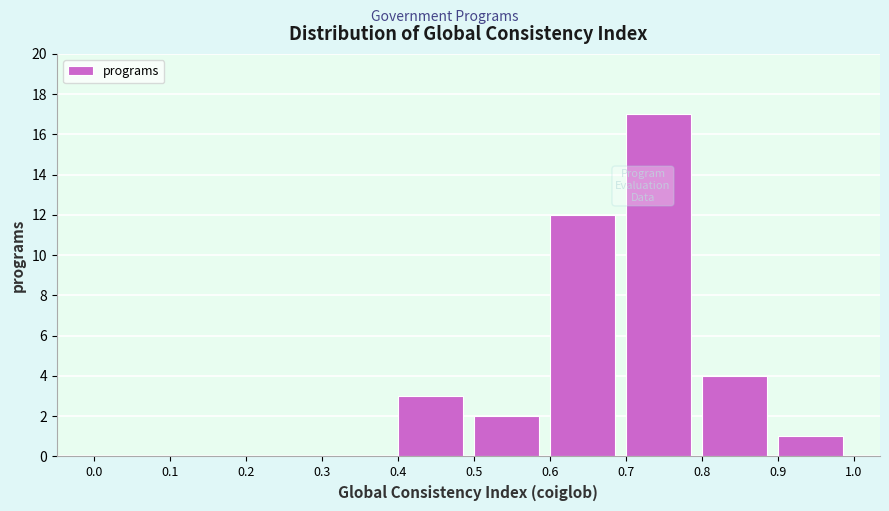

Reading left to right, transcribe this chart: for each bar, give the range it covers on the x-axis and its height. The values are not printed on the chart, so give them approximately, as read against the axis.

0.0 to 0.1: 0
0.1 to 0.2: 0
0.2 to 0.3: 0
0.3 to 0.4: 0
0.4 to 0.5: 3
0.5 to 0.6: 2
0.6 to 0.7: 12
0.7 to 0.8: 17
0.8 to 0.9: 4
0.9 to 1.0: 1